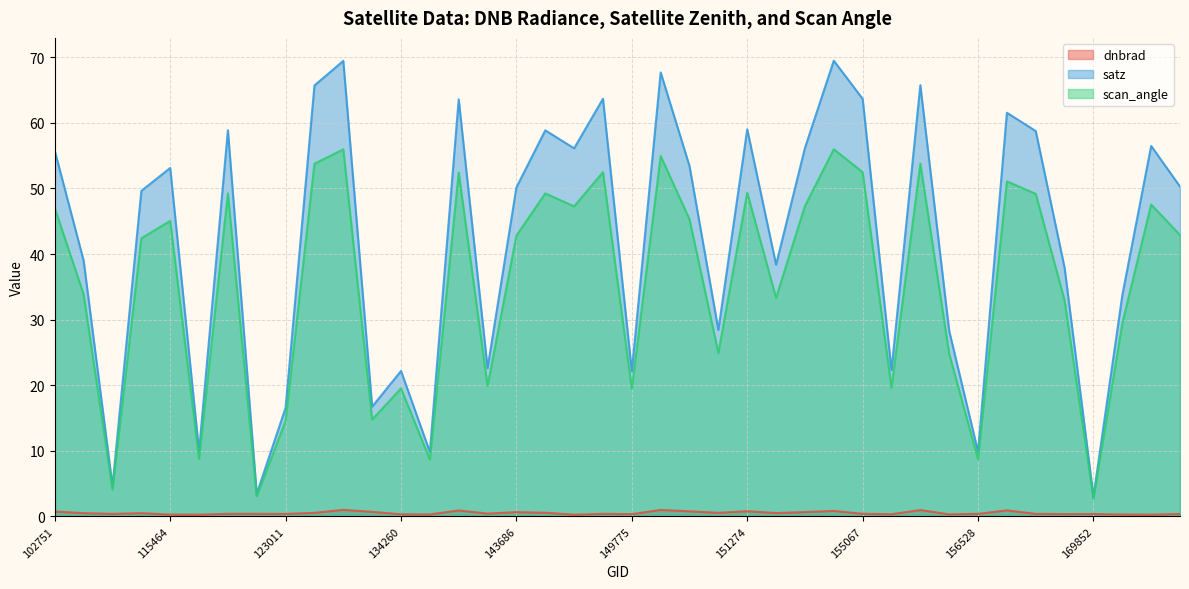

Which has a higher value, 169852 or 115464?

169852